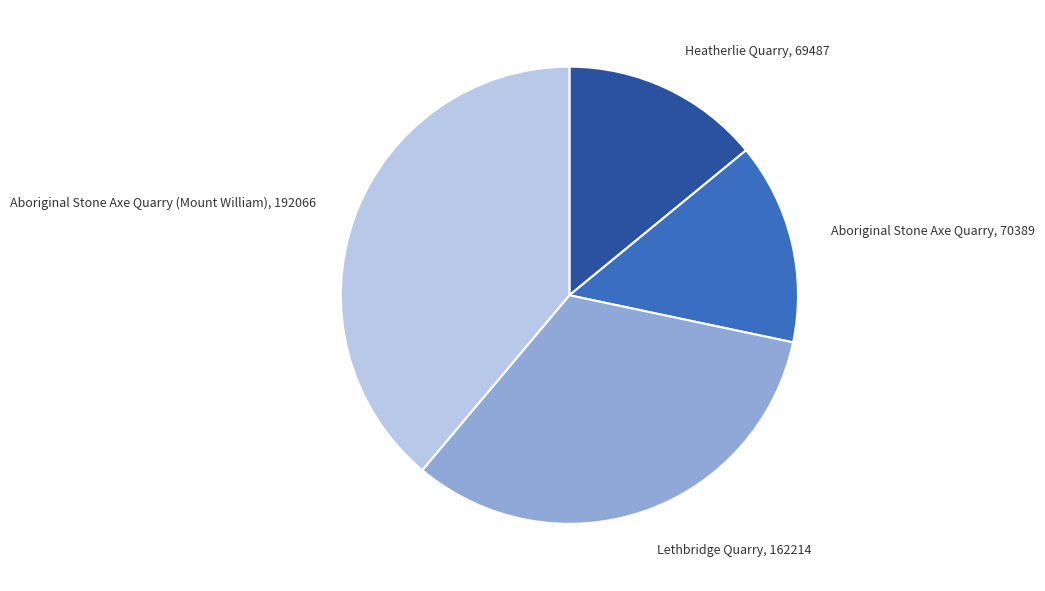

Which has a higher value, Aboriginal Stone Axe Quarry or Aboriginal Stone Axe Quarry (Mount William)?

Aboriginal Stone Axe Quarry (Mount William)